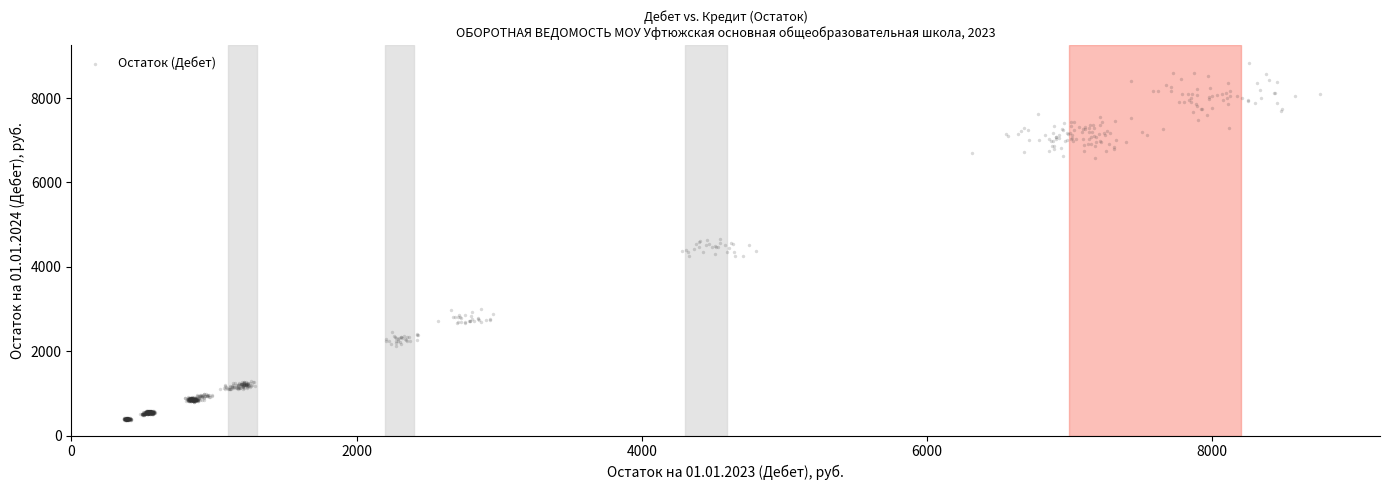

What is the range of Y values (max minus min)?

8483.6